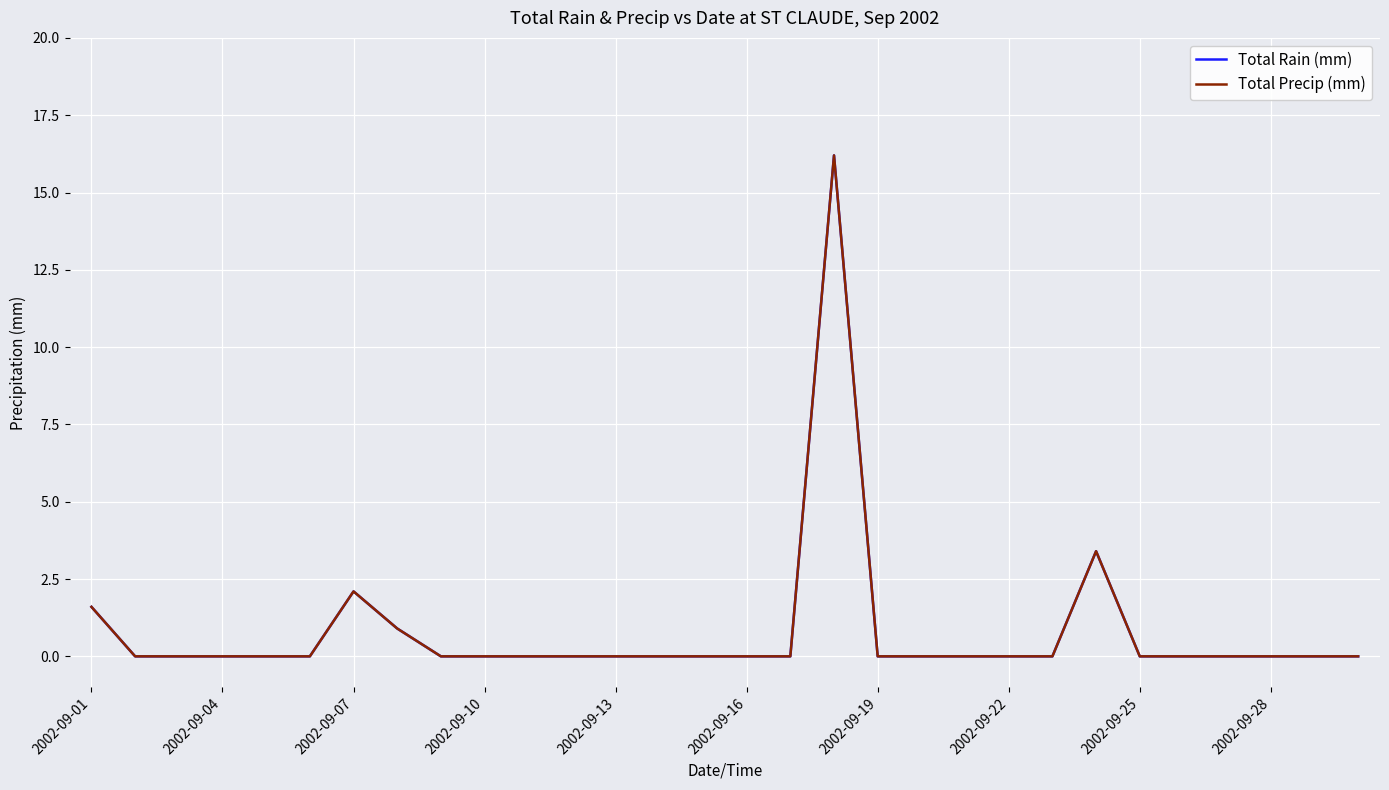

Does the chart have visible grid lines?

Yes